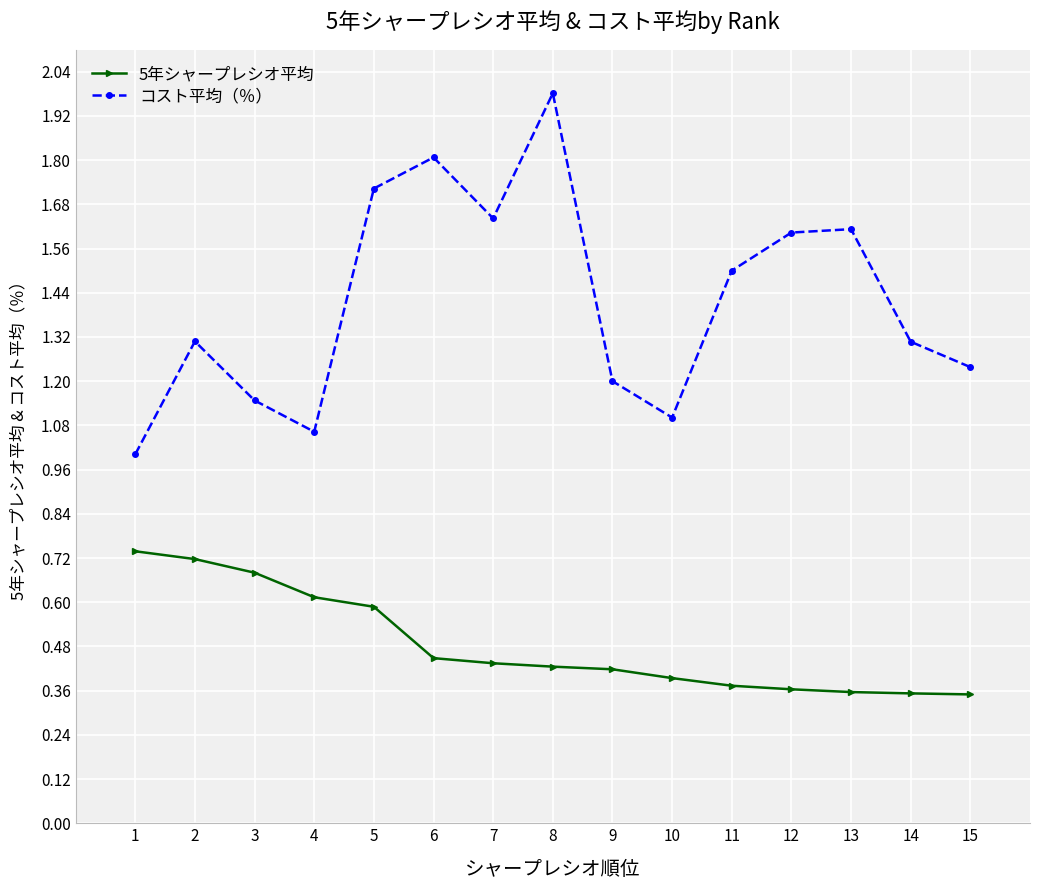

At how many categories does at least one series exceed 0?

15